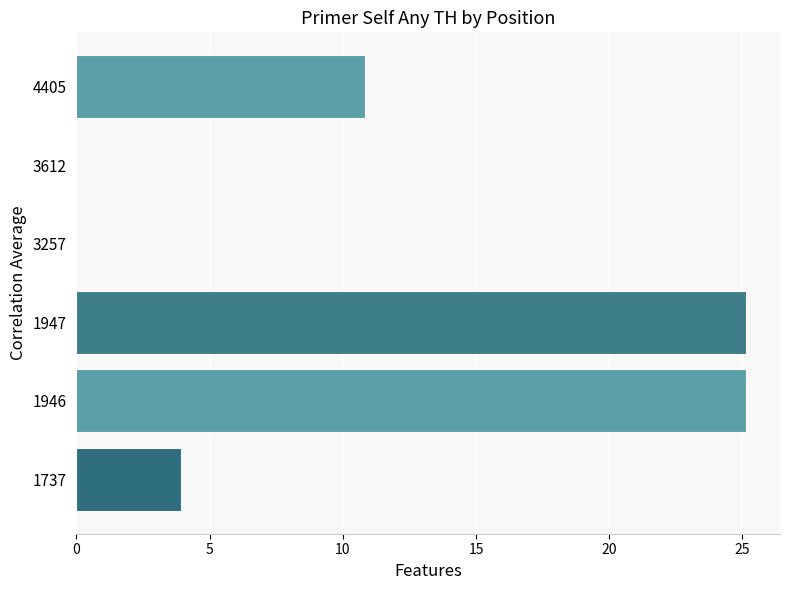

What is the average value?

10.8